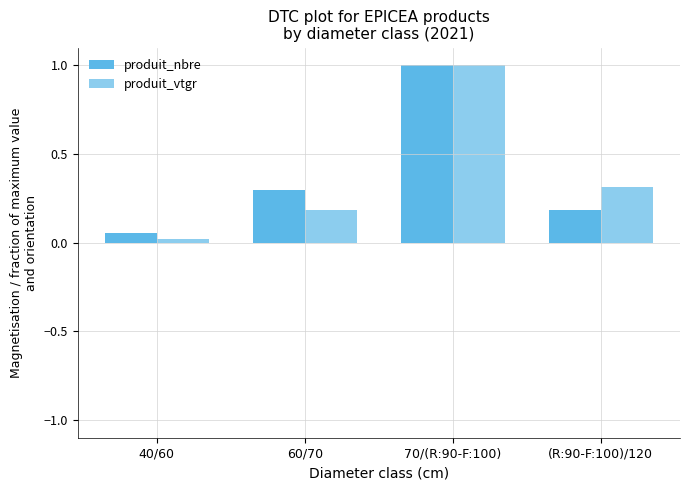

Rank the series by their average value, from highest to lowest.

produit_nbre, produit_vtgr